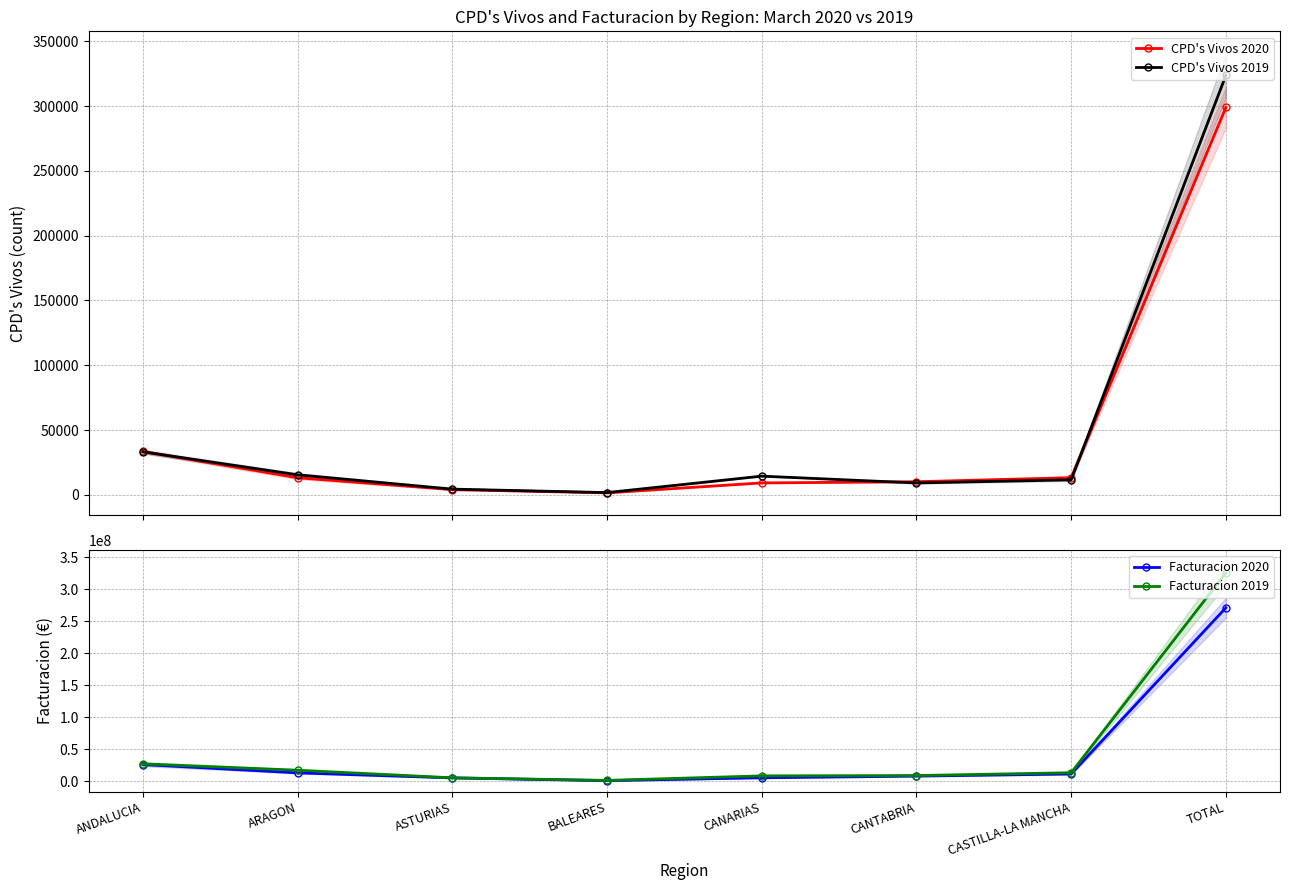

True or false: CPD's Vivos 2019 has a value of 11575.0 at CASTILLA-LA MANCHA.

True